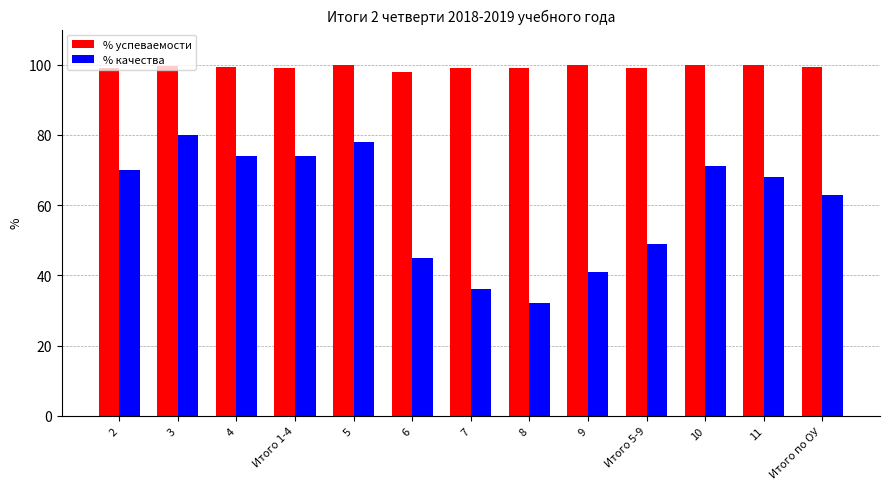

What is the minimum value for % успеваемости?

98.0